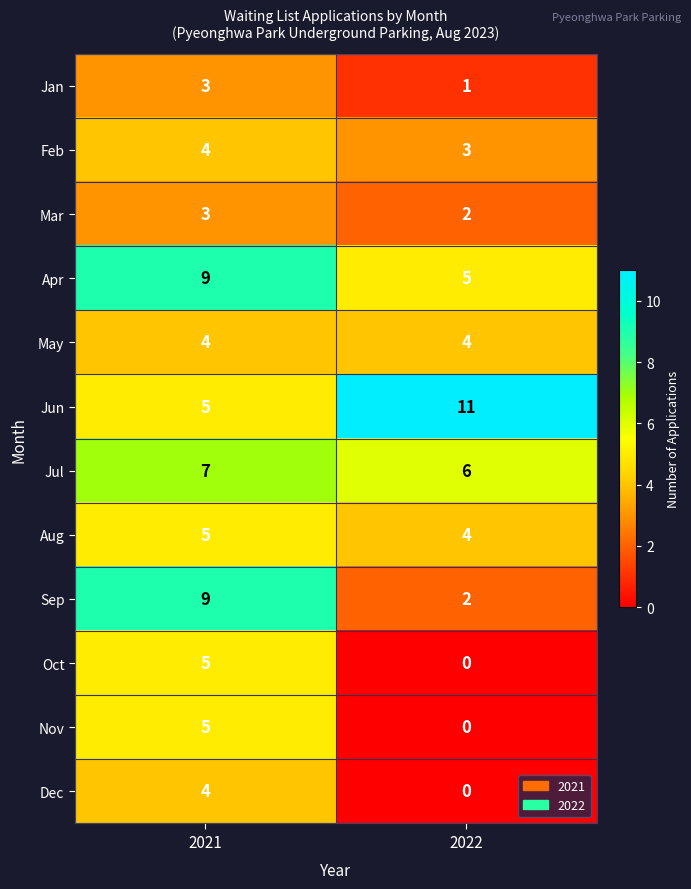

List the labels in order of Jun value, smallest first.

2021, 2022